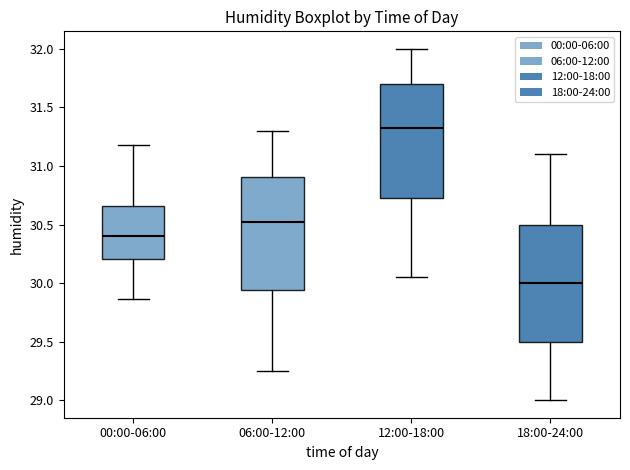

Where does the lower whisker of the box for 06:00-12:00 end on the y-axis? The values are not printed on the chart, so give them approximately, as read against the axis.

29.25